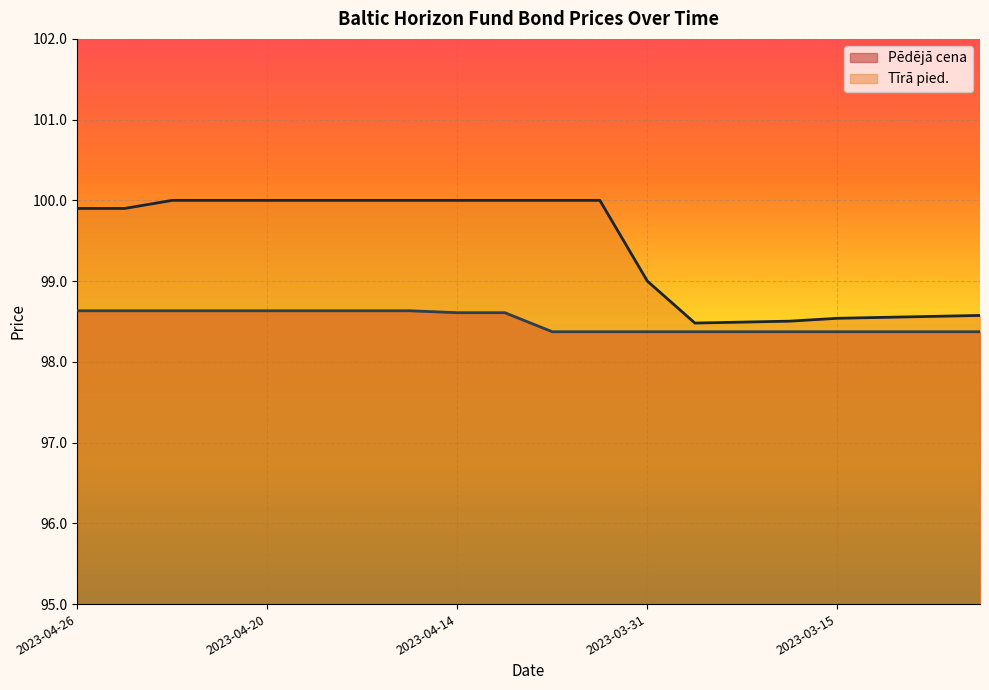

What is the average value of the Tīrā pied. series?

99.4